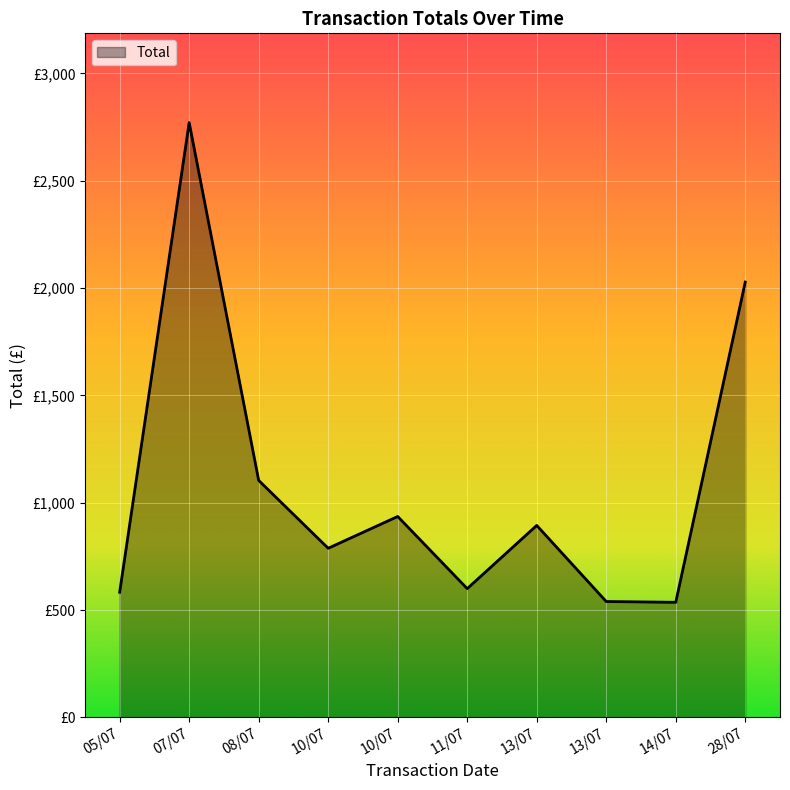

Reading left to right, list all the values displayed in this chart.

583.1	2771.4	1104.2	788.1	936.1	600.0	894.5	540.0	536.2	2028.2